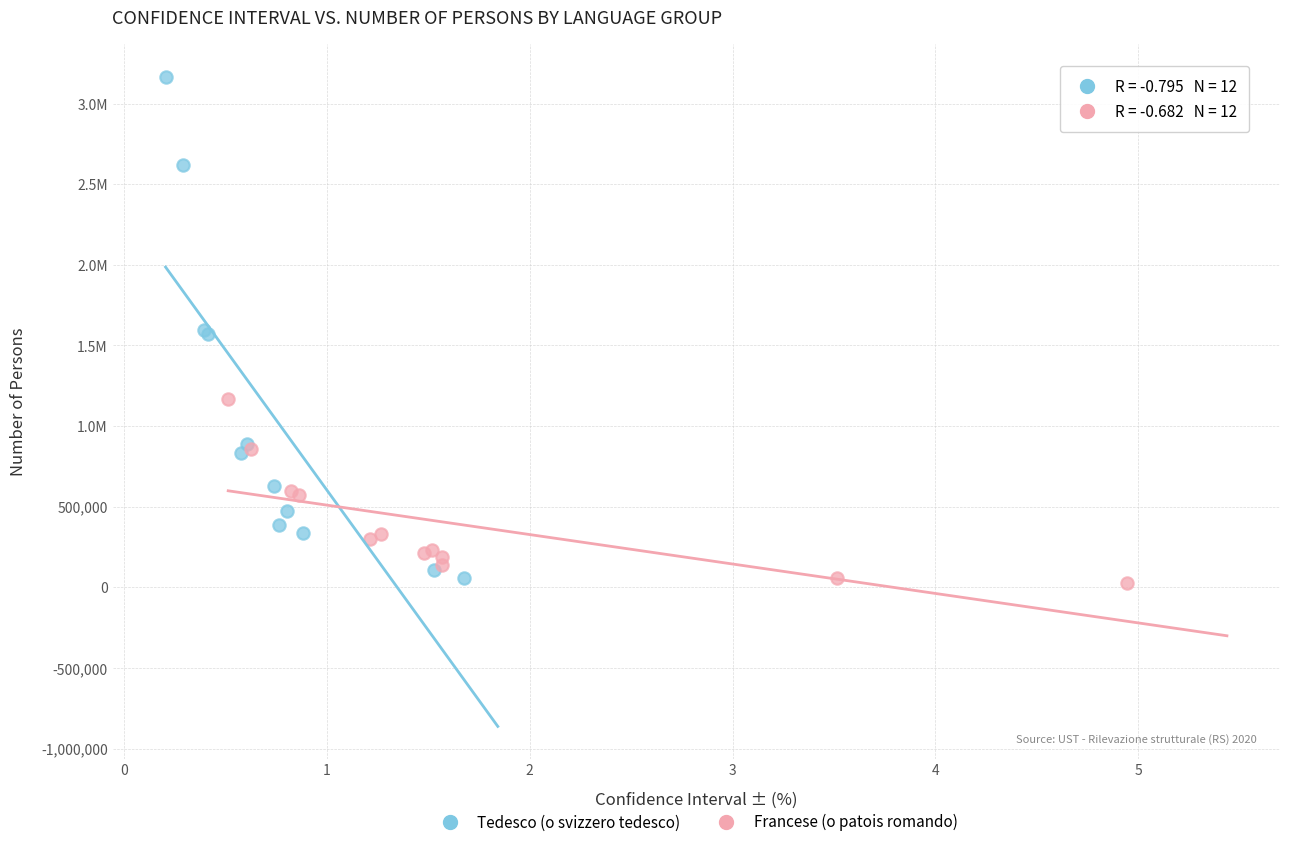

What are all the series names shown in the legend?

Tedesco (o svizzero tedesco), Francese (o patois romando)